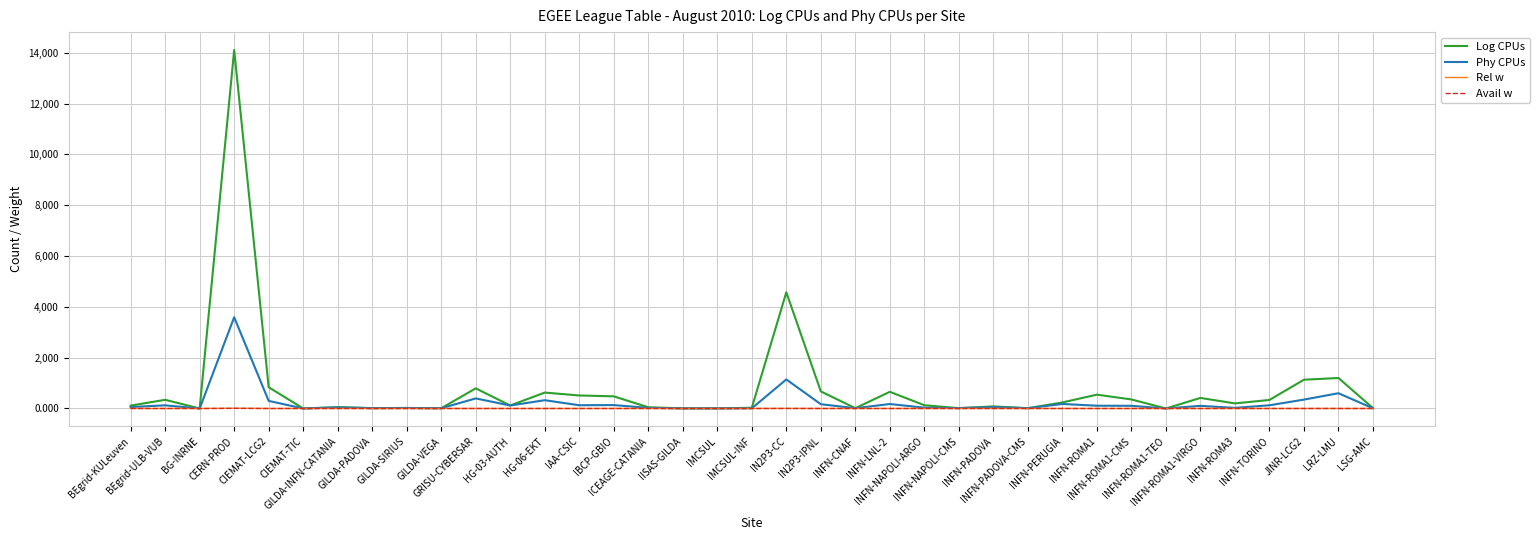

Does the chart display data point markers on the line(s)?

No